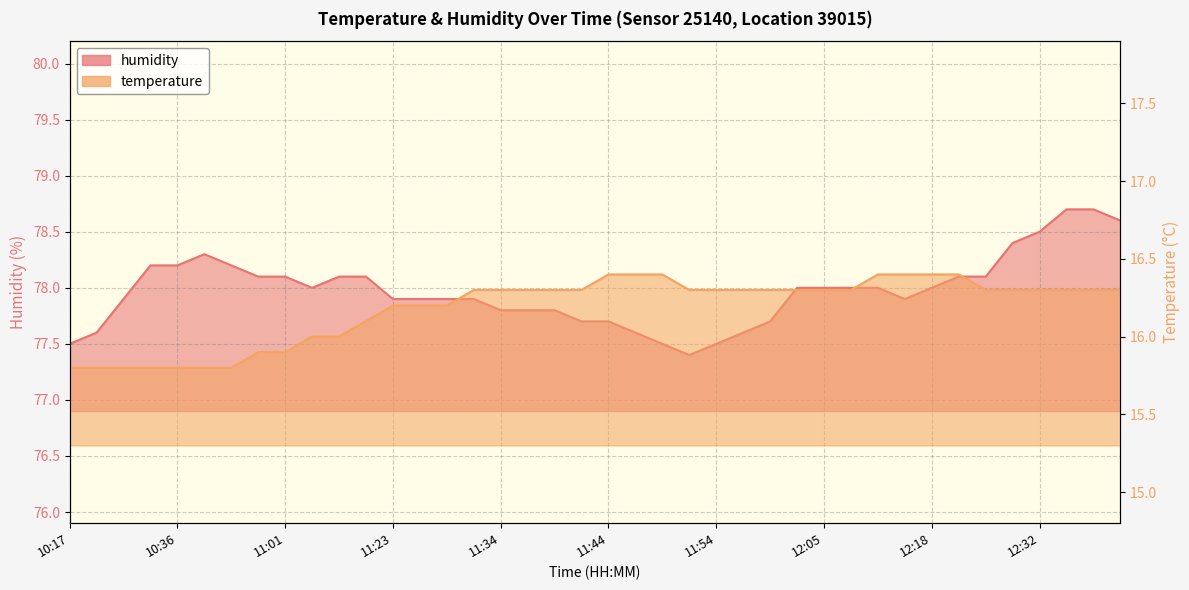

At which category does the chart reach its peak across all series?

12:34